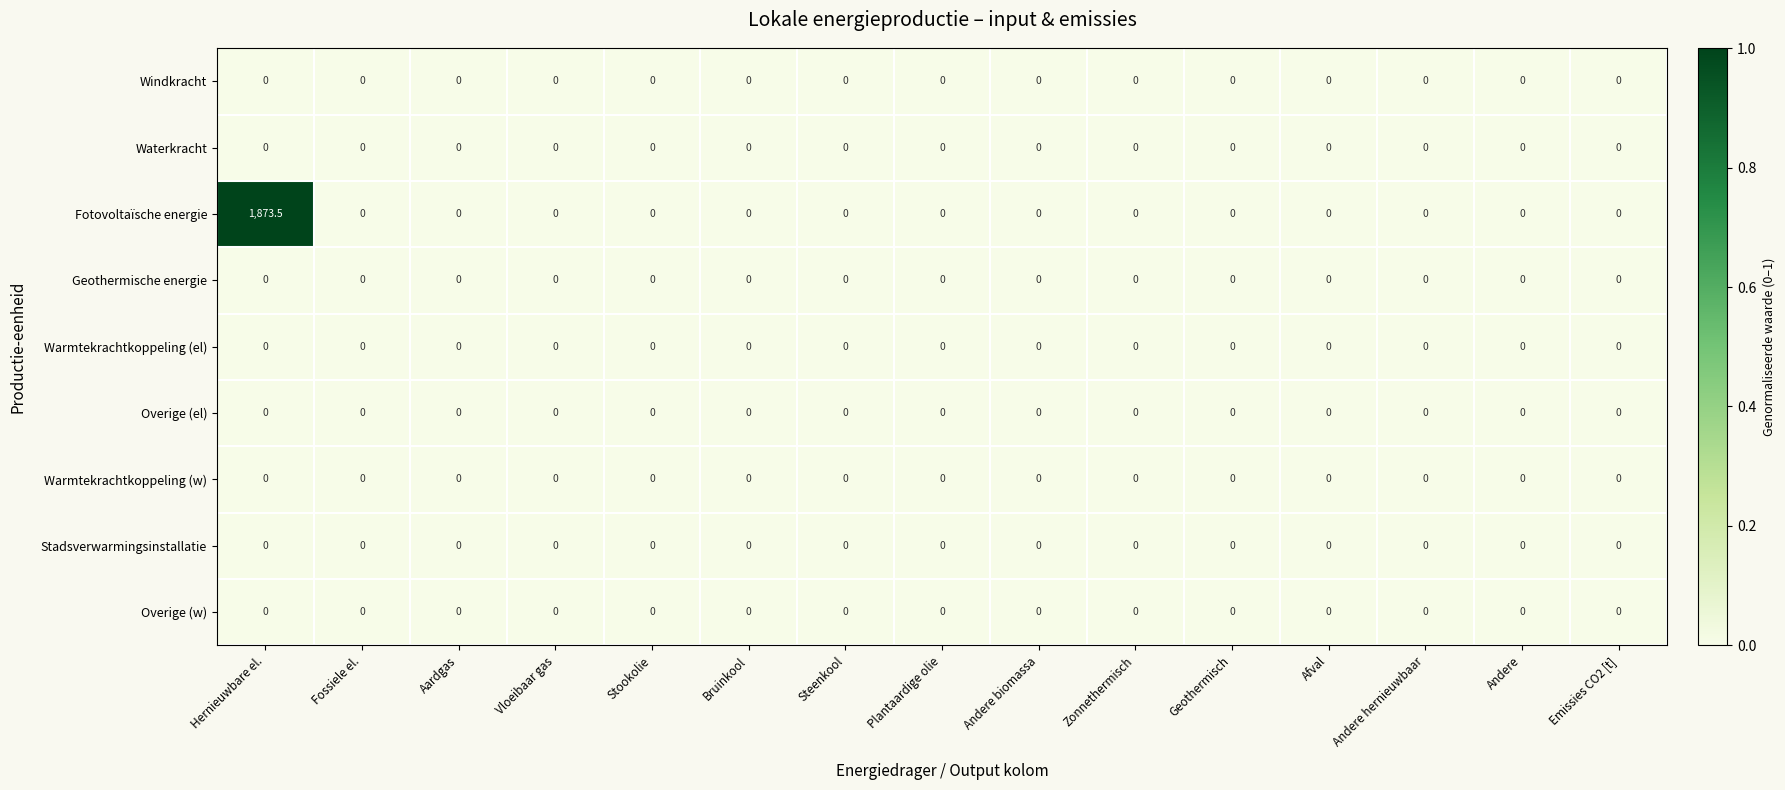

What is the maximum value shown in the chart?

1873.5